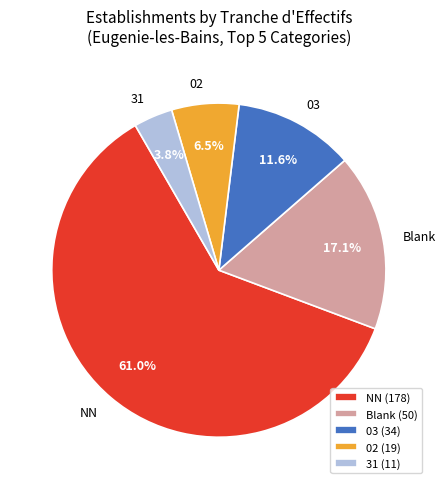

Is there any slice that represents more than half of the pie?

Yes